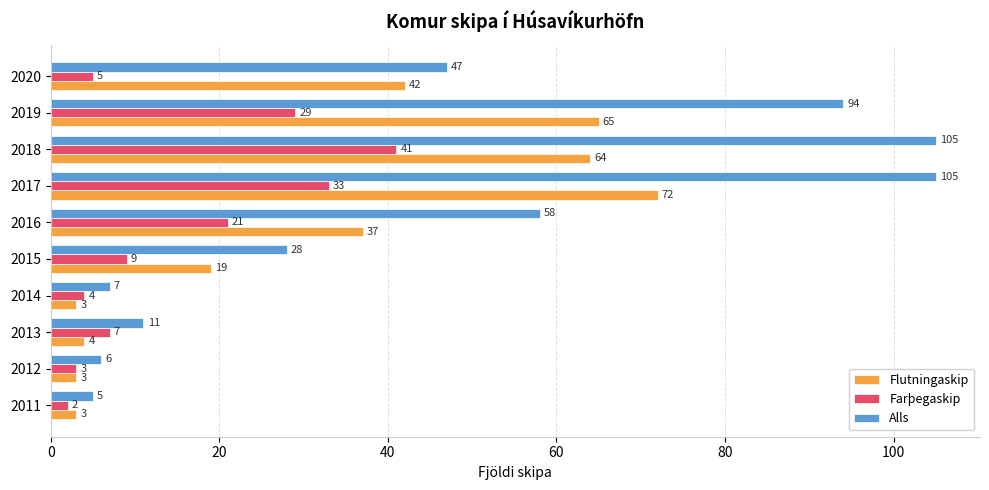

List the series in order of their peak value, lowest first.

Farþegaskip, Flutningaskip, Alls